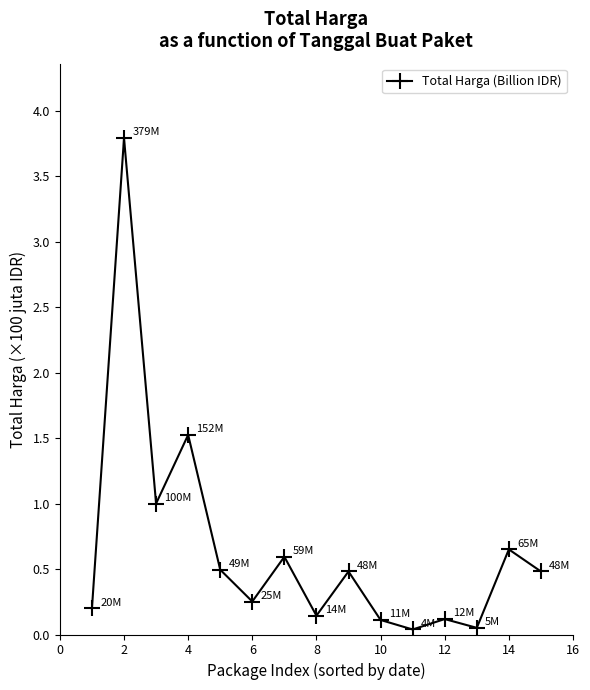

What is the value of the 2nd point from the left?

3.8